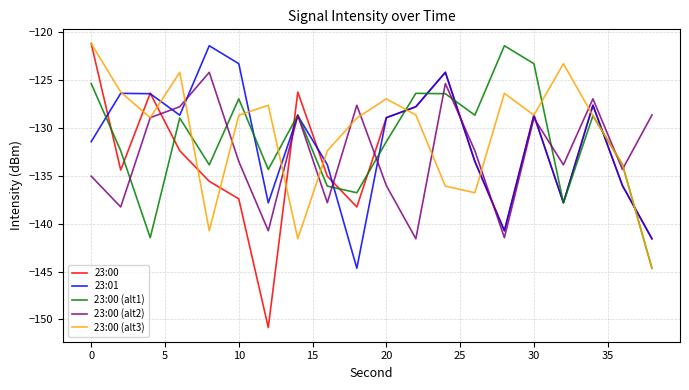

What is the maximum value for 23:00 (alt3)?

-121.2